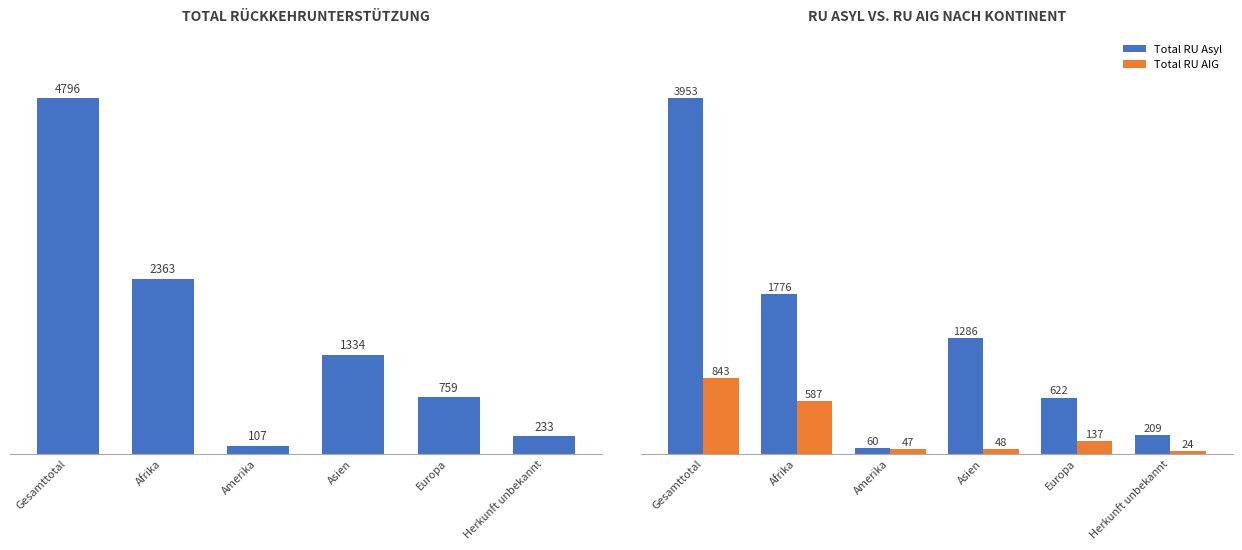

Between Amerika and Asien, which is larger?

Asien